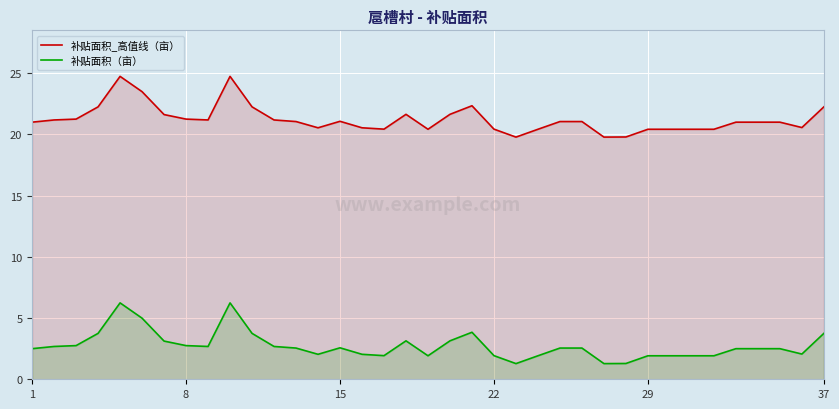

At 13, list the series in order from smallest to largest.

补贴面积（亩）, 补贴面积_高值线（亩）